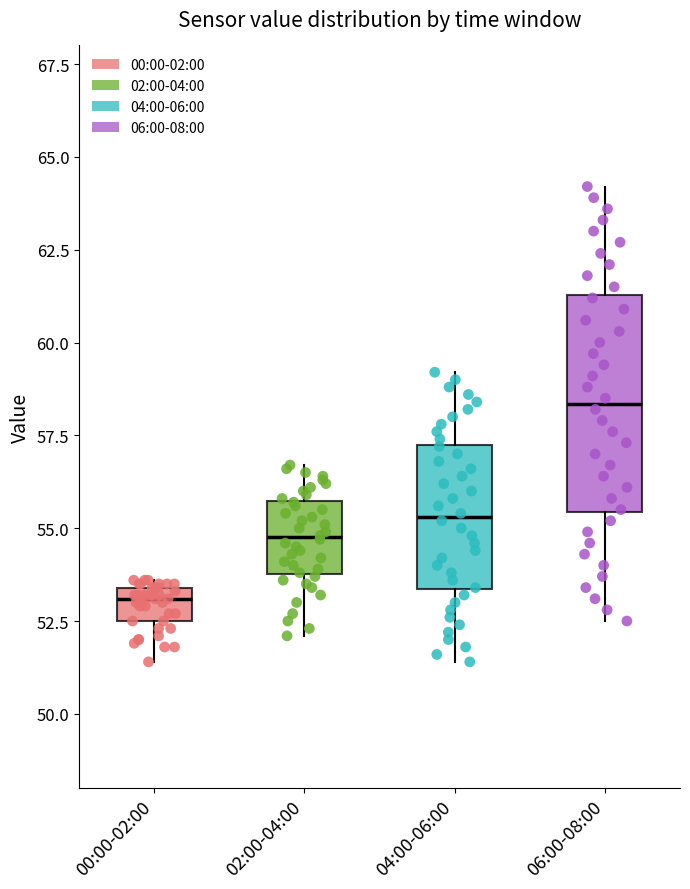

Reading left to right, transcribe this box plot: for each box, give where its median line is, the range the box spans, and where its two whiskers end, as read against the y-axis. The values are not printed on the chart, so give them approximately, as read against the axis.

00:00-02:00: median 53.0, box 52.5 to 53.5, whiskers 51.5 to 53.5 (just above the box's upper edge)
02:00-04:00: median 55.0, box 54.0 to 55.5, whiskers 52.0 to 56.5
04:00-06:00: median 55.5, box 53.5 to 57.5, whiskers 51.5 to 59.0
06:00-08:00: median 58.5, box 55.5 to 61.5, whiskers 52.5 to 64.0